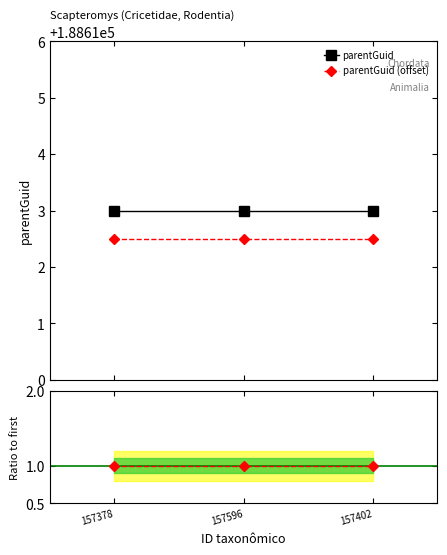

Read the Ratio value at 157378.

1.0